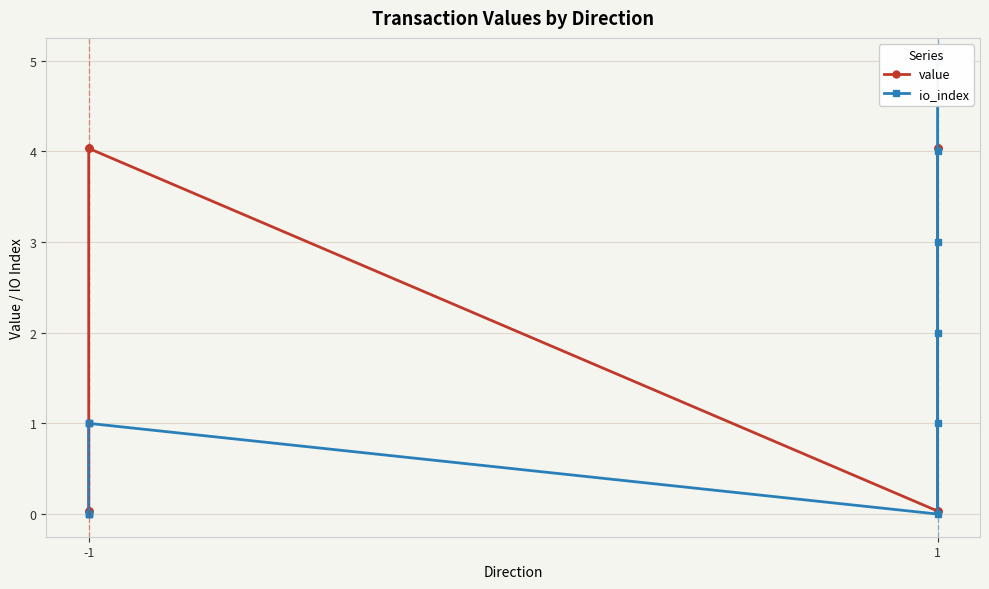

True or false: io_index and value cross at least once.

True